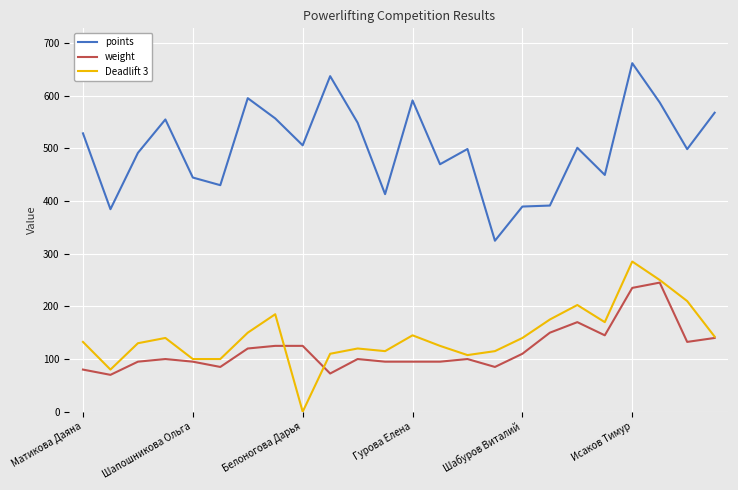

What are all the series names shown in the legend?

points, weight, Deadlift 3